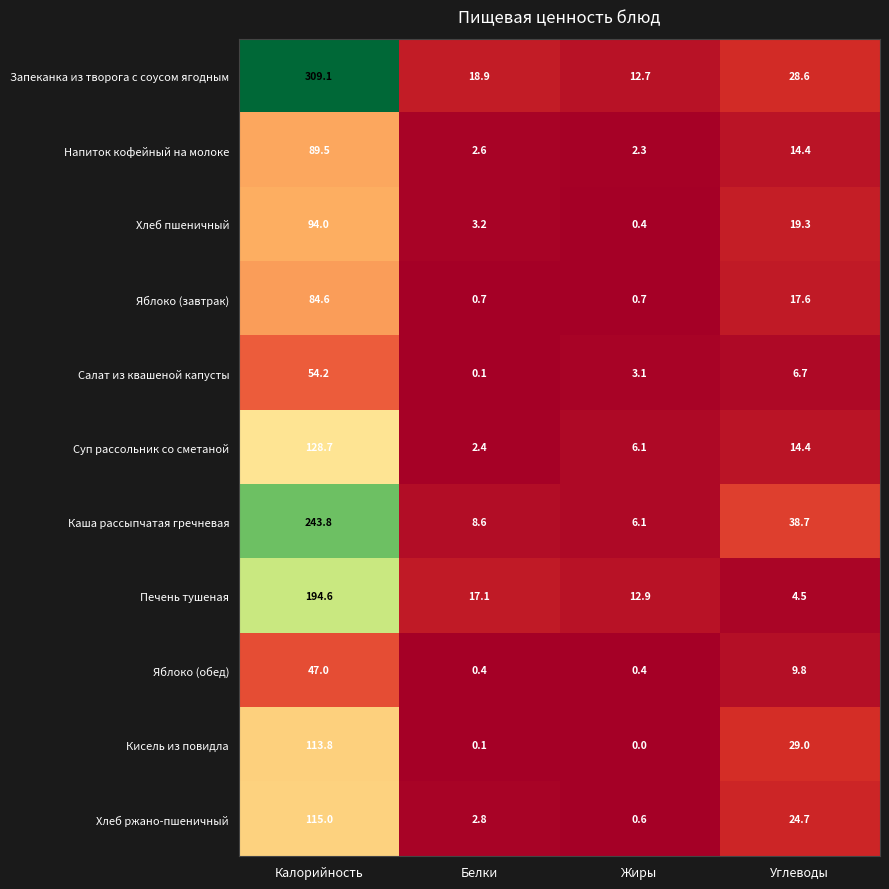

What is the maximum value shown in the chart?

309.1